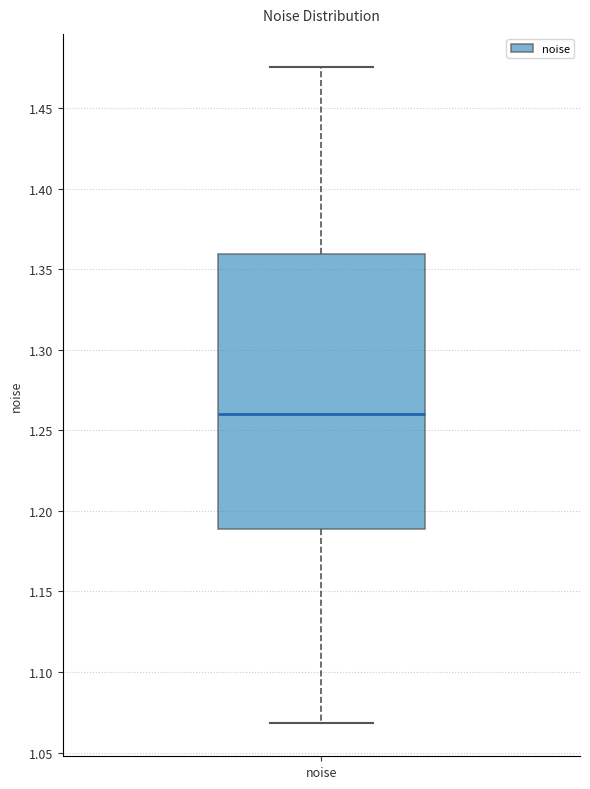

Where does the median line of the box for noise sit on the y-axis? The values are not printed on the chart, so give them approximately, as read against the axis.

1.260